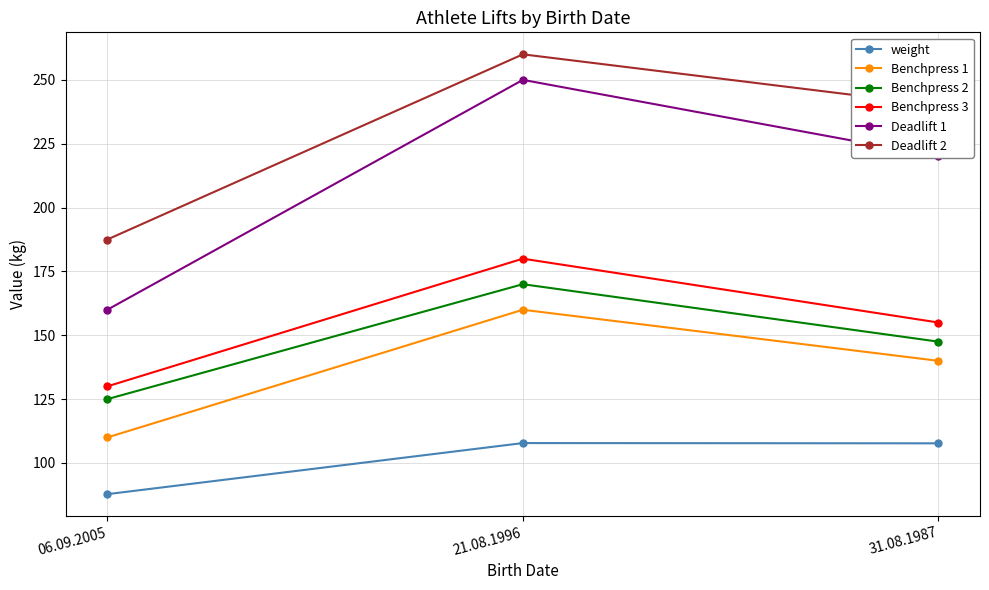

What value does the Benchpress 3 series have at 31.08.1987?

155.0